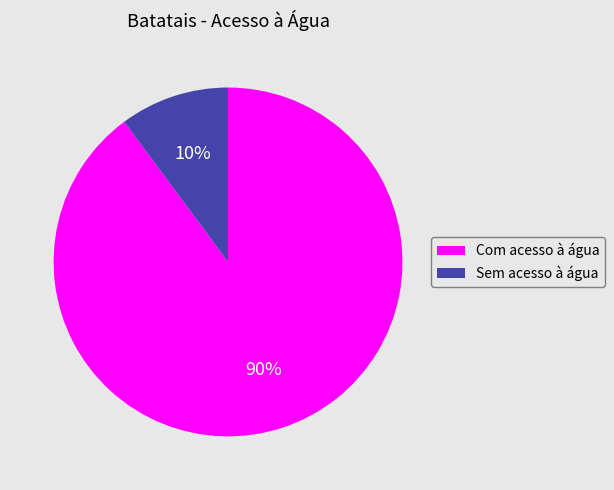

Is there any slice that represents more than half of the pie?

Yes